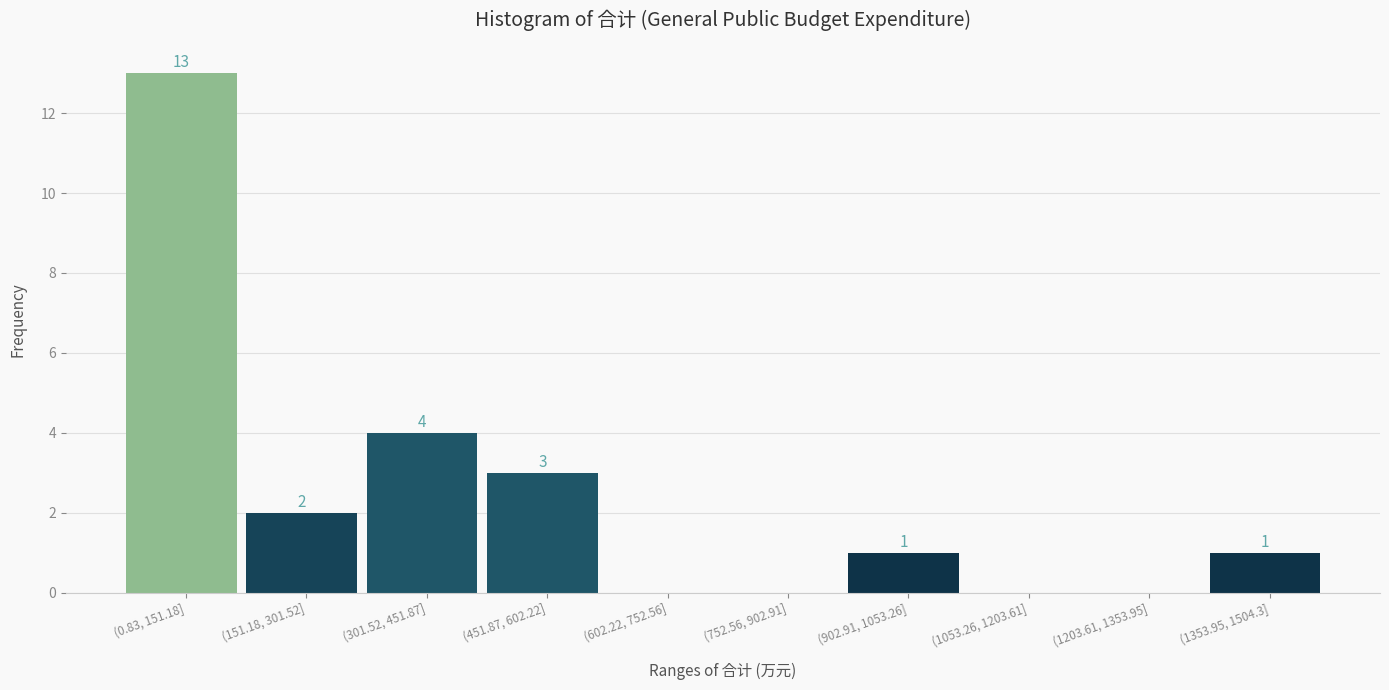

Reading left to right, list all the values displayed in this chart.

(0.83, 151.18]=13	(151.18, 301.52]=2	(301.52, 451.87]=4	(451.87, 602.22]=3	(602.22, 752.56]=0	(752.56, 902.91]=0	(902.91, 1053.26]=1	(1053.26, 1203.61]=0	(1203.61, 1353.95]=0	(1353.95, 1504.3]=1